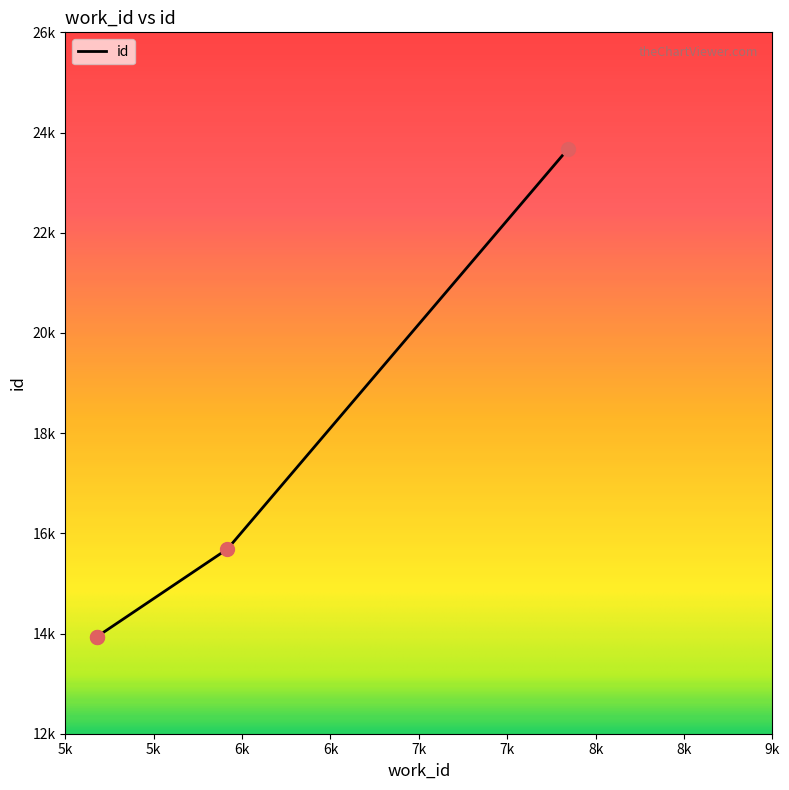

Which has a higher value, 5178 or 5178?

5178